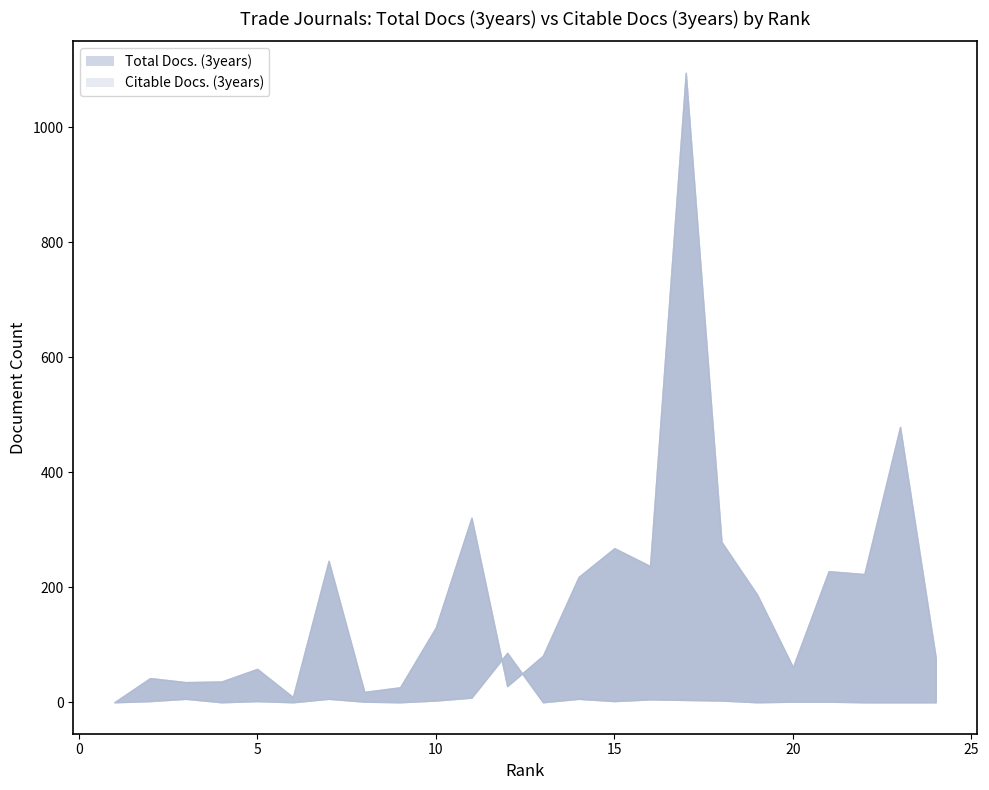

True or false: Citable Docs. (3years) has more than 1 points higher than both neighbors.

True